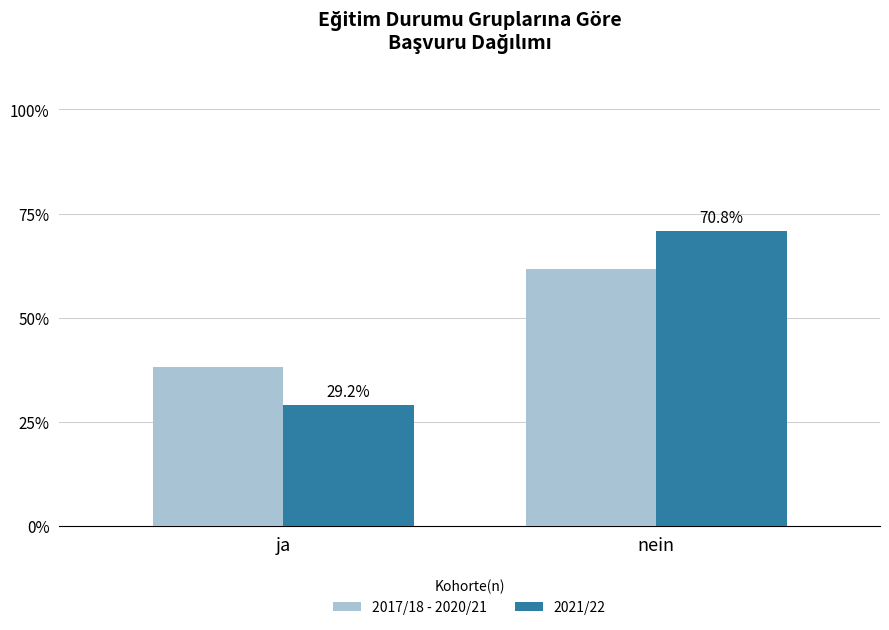

What is the value of the 2021/22 bar at the 1st from the left?

29.2